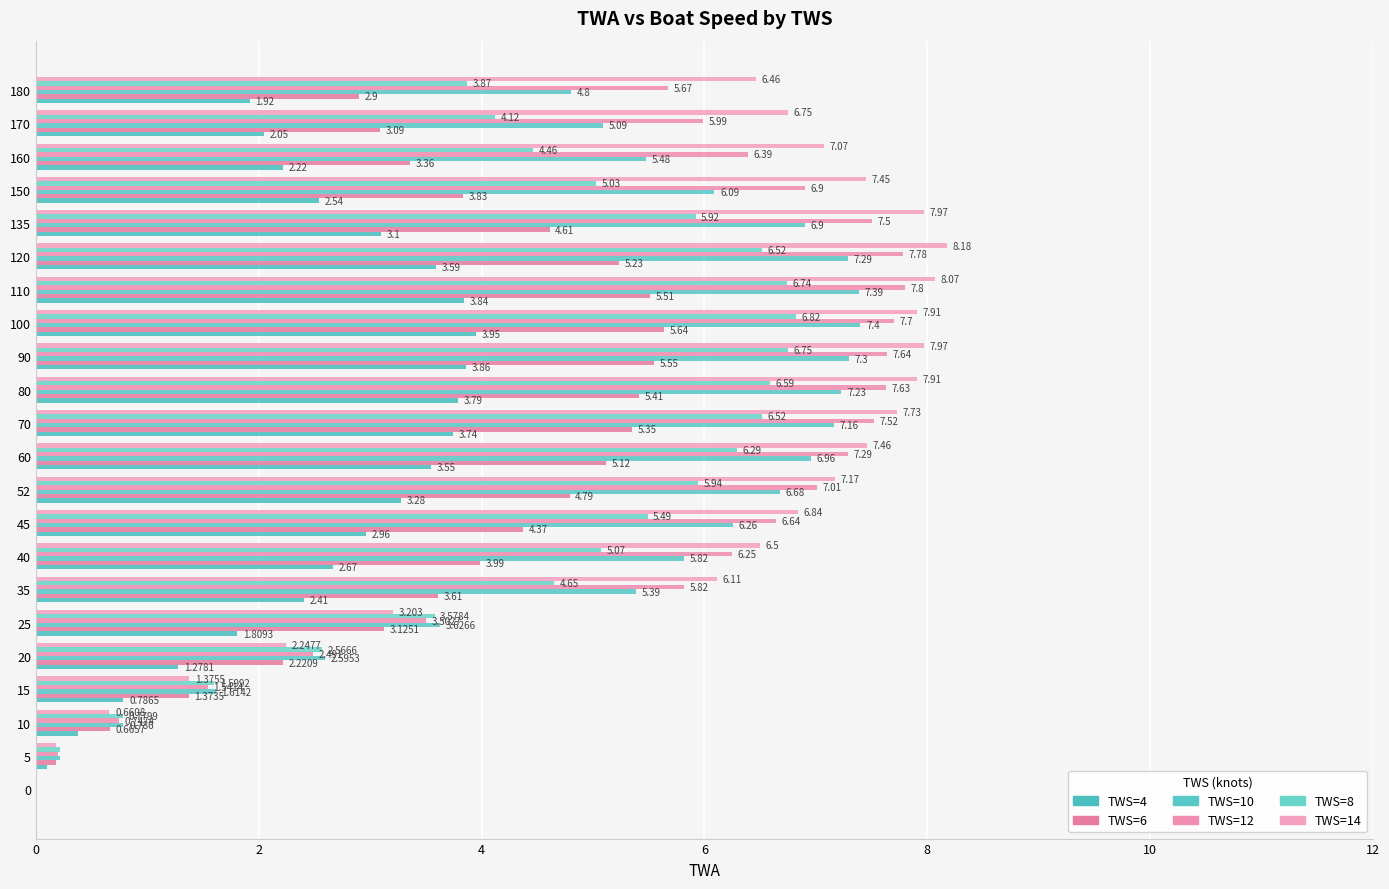

Which category has the highest value in the TWS=6 series?

100